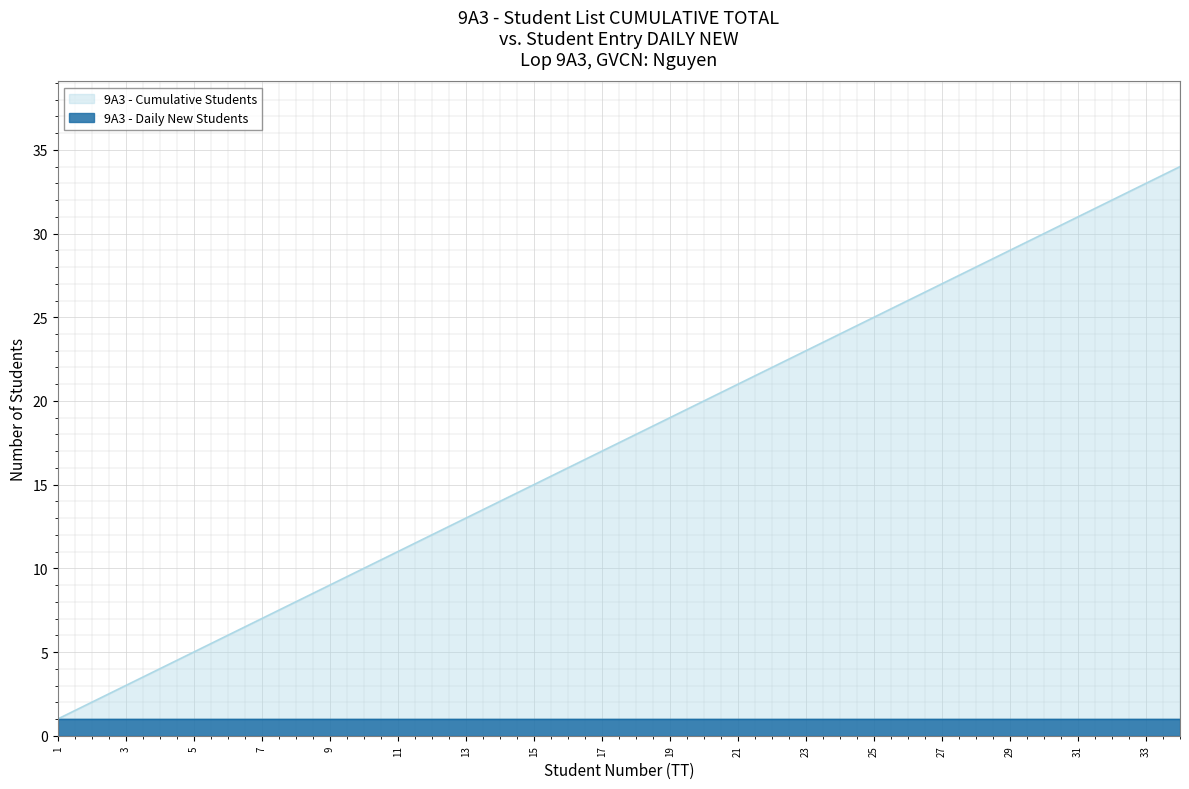

Reading left to right, what are all the values shown in this chart?

1=1	2=2	3=3	4=4	5=5	6=6	7=7	8=8	9=9	10=10	11=11	12=12	13=13	14=14	15=15	16=16	17=17	18=18	19=19	20=20	21=21	22=22	23=23	24=24	25=25	26=26	27=27	28=28	29=29	30=30	31=31	32=32	33=33	34=34